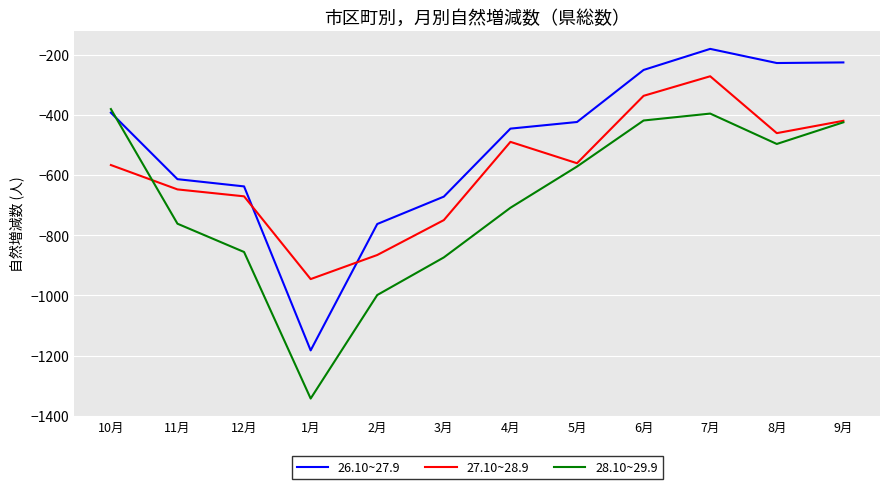

Where does the 28.10~29.9 series first go above -572?

10月